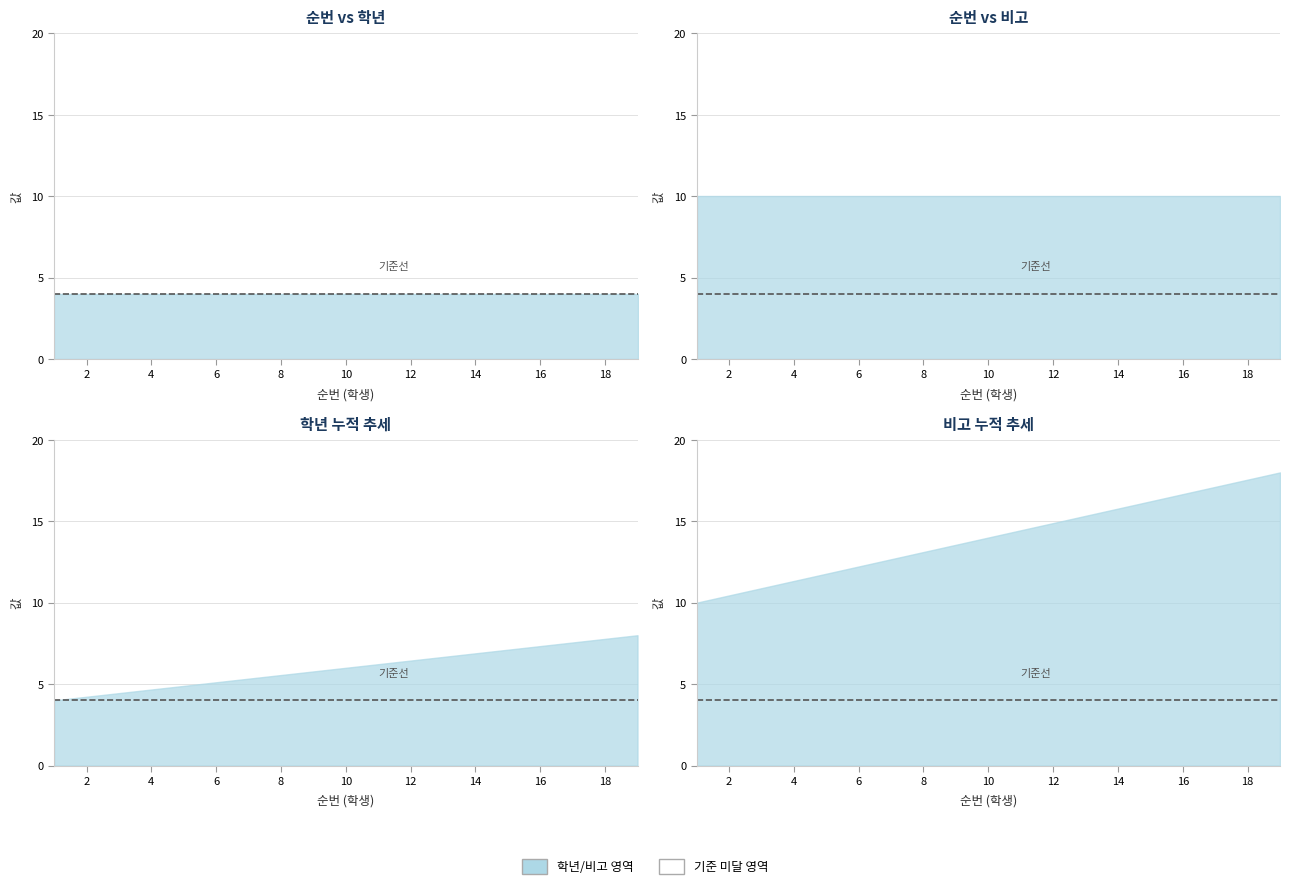

What is the value of the 비고 point at the 17th from the left?

10